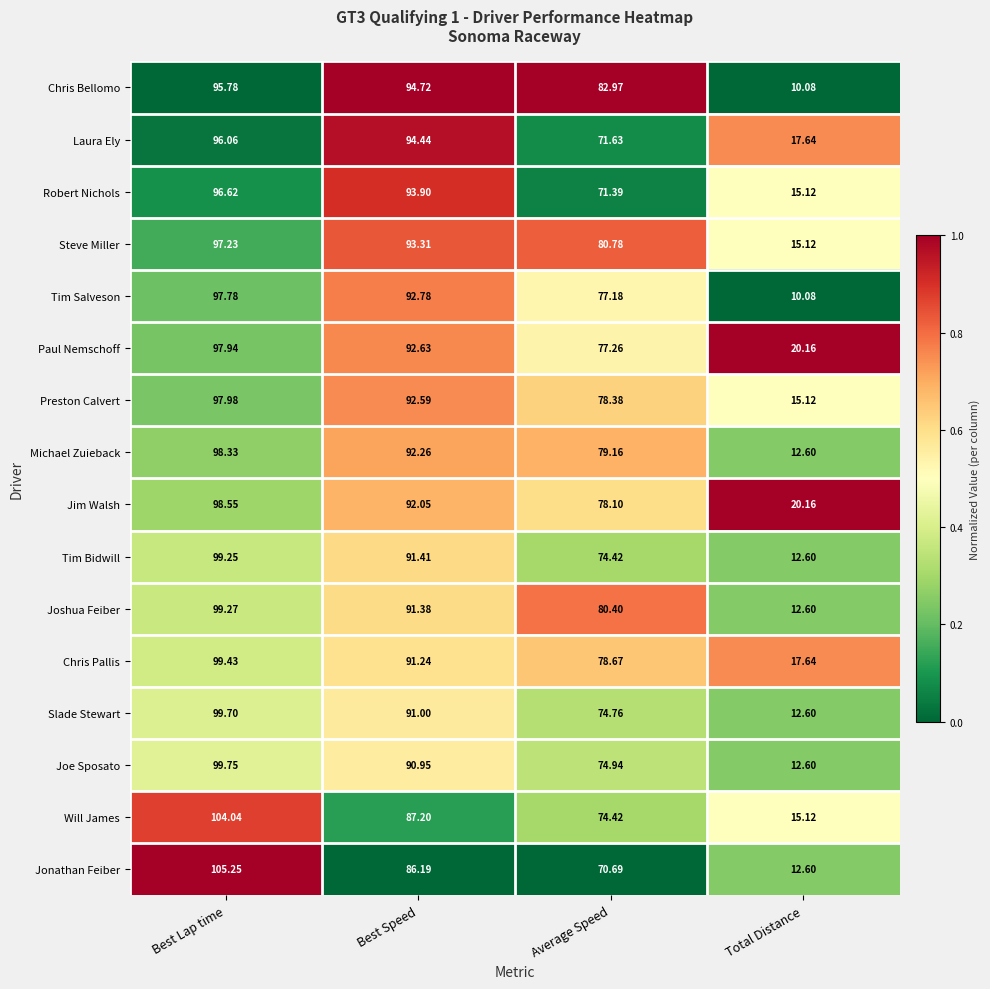

Between Best Speed and Average Speed, which series saw the biggest shift?

Laura Ely